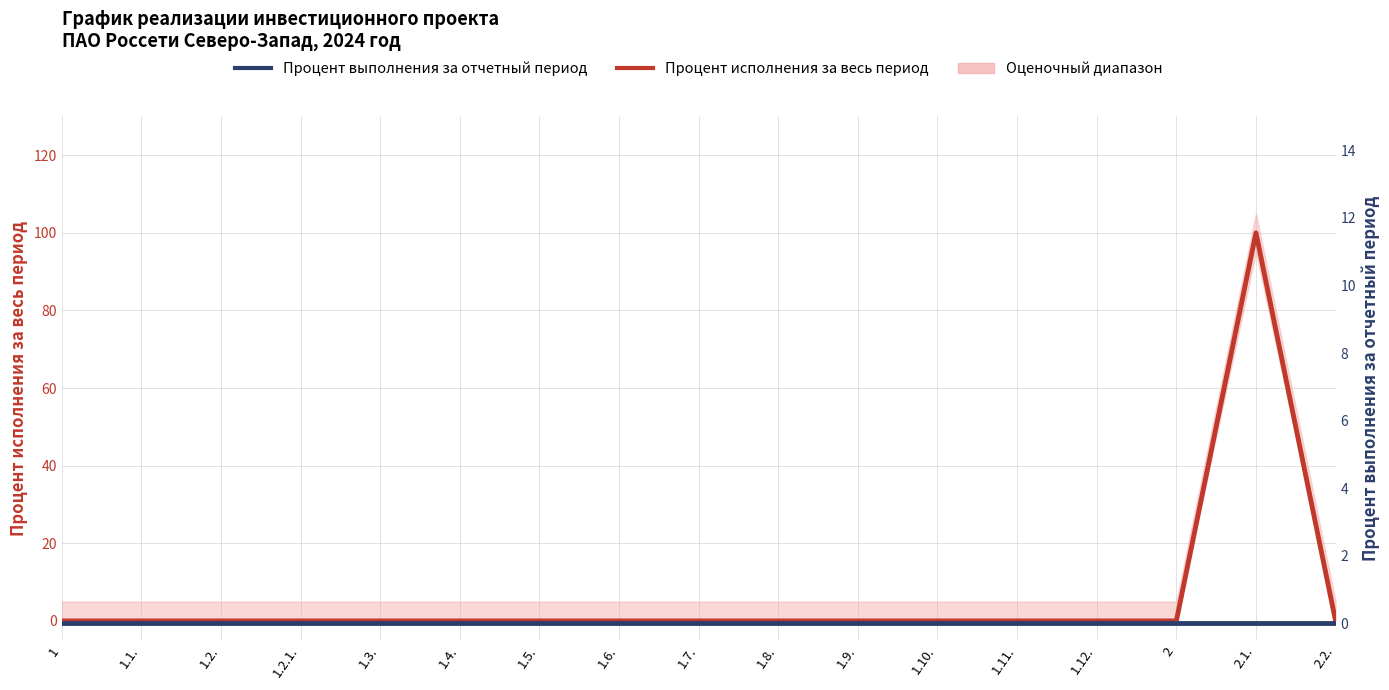

True or false: Процент выполнения за отчетный период and Процент исполнения за весь период intersect in this chart.

False